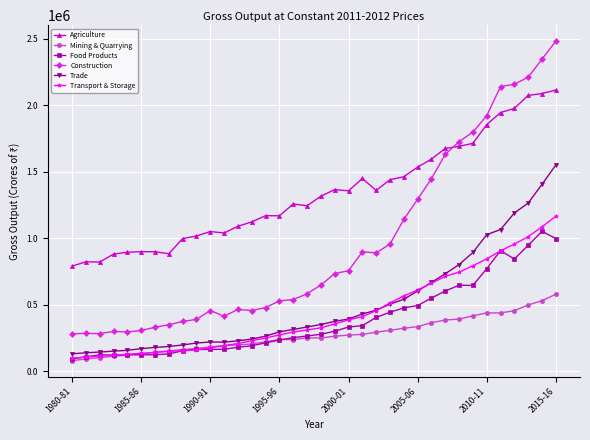

What is the average value of the Construction series?

952599